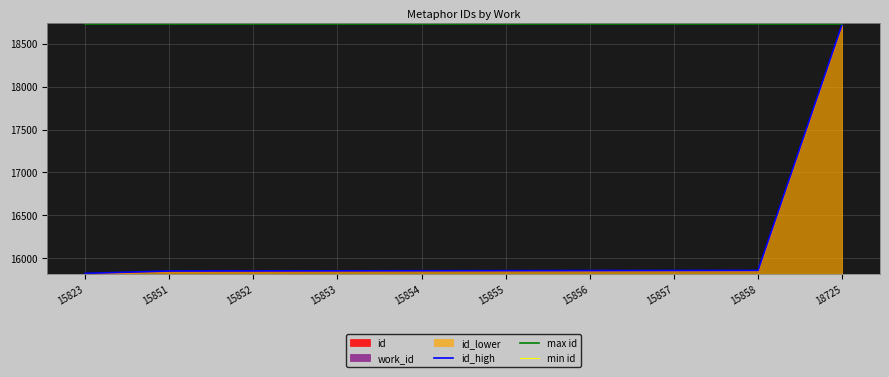

Which category has the highest value in the id_high series?

18725